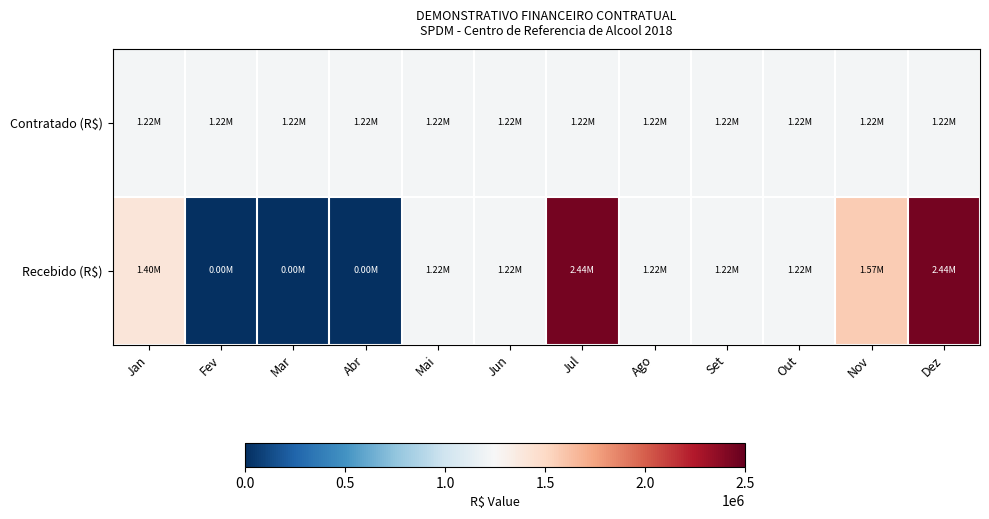

At which category is the sum across all series the highest?

Jul